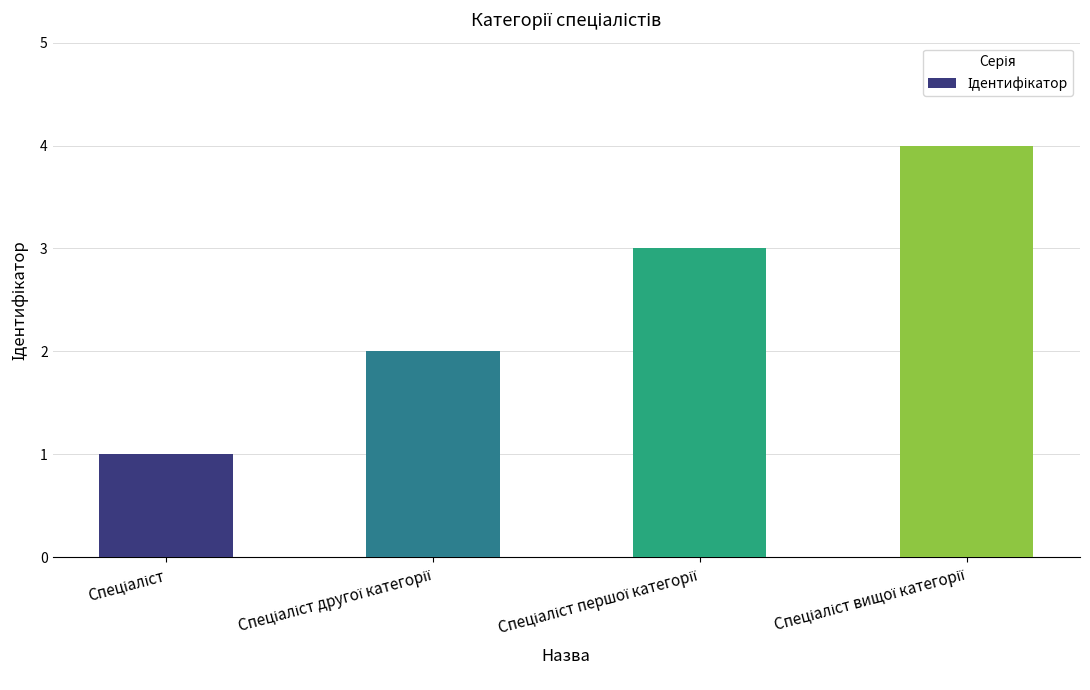

What is the difference between the second highest and minimum values?

2